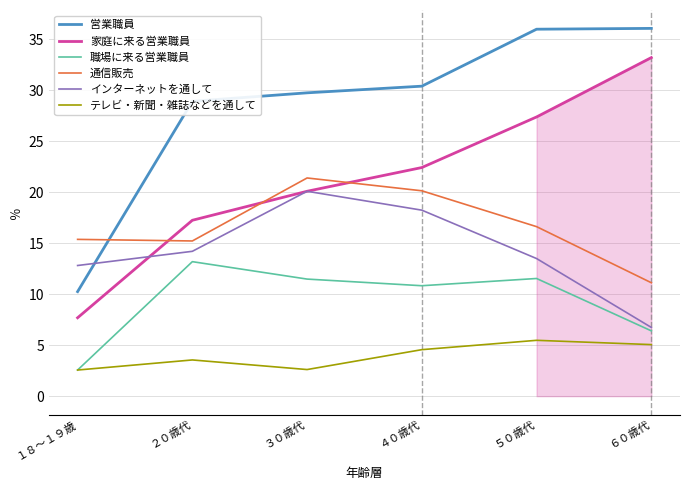

True or false: 家庭に来る営業職員 has a value of 27.4 at ５０歳代.

True